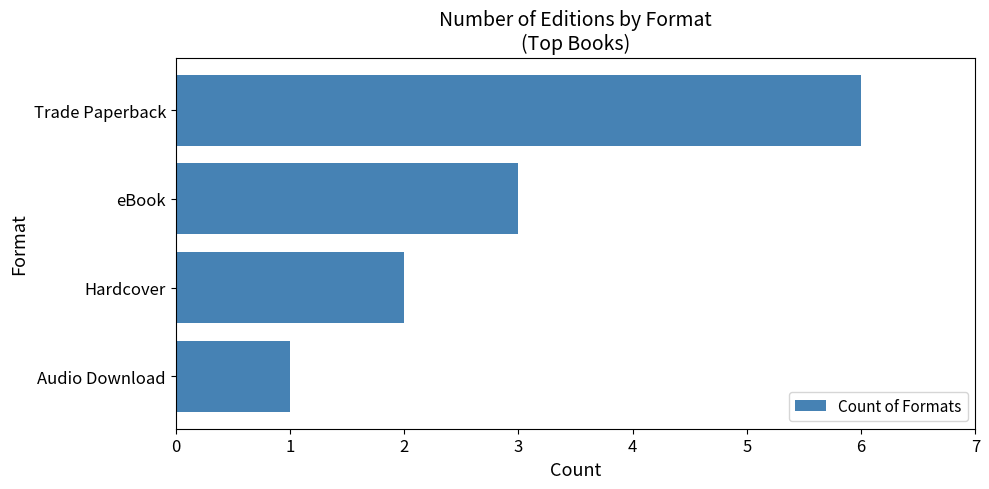

What is the sum of all values?

12